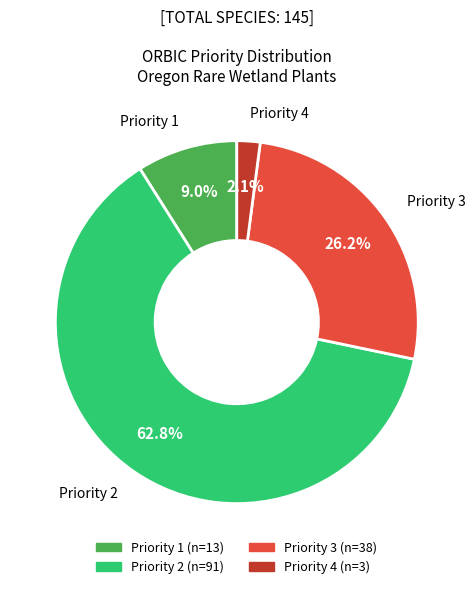

What is the largest slice in the pie chart?

Priority 2